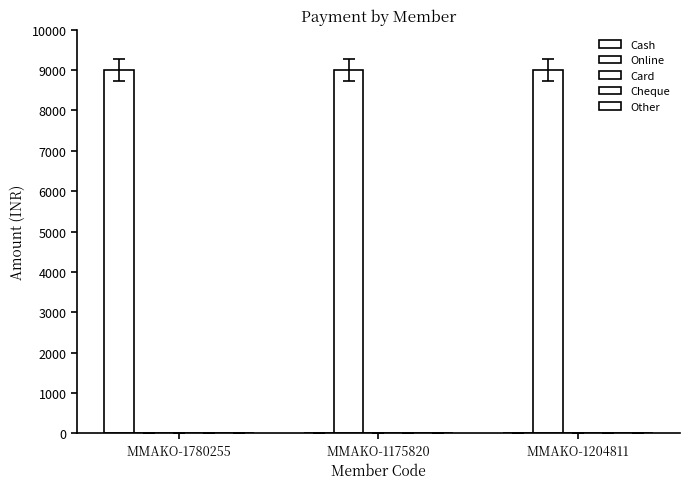

How many series are shown in this chart?

2